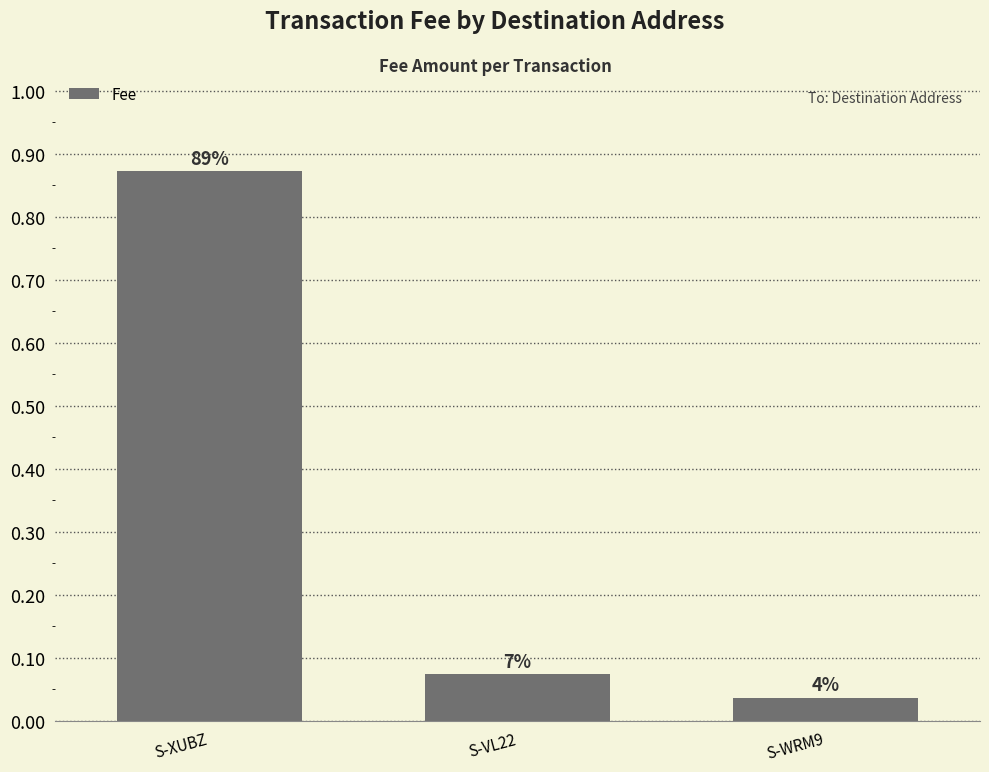

Reading left to right, extract all data points from this chart.

0.9	0.1	0.0